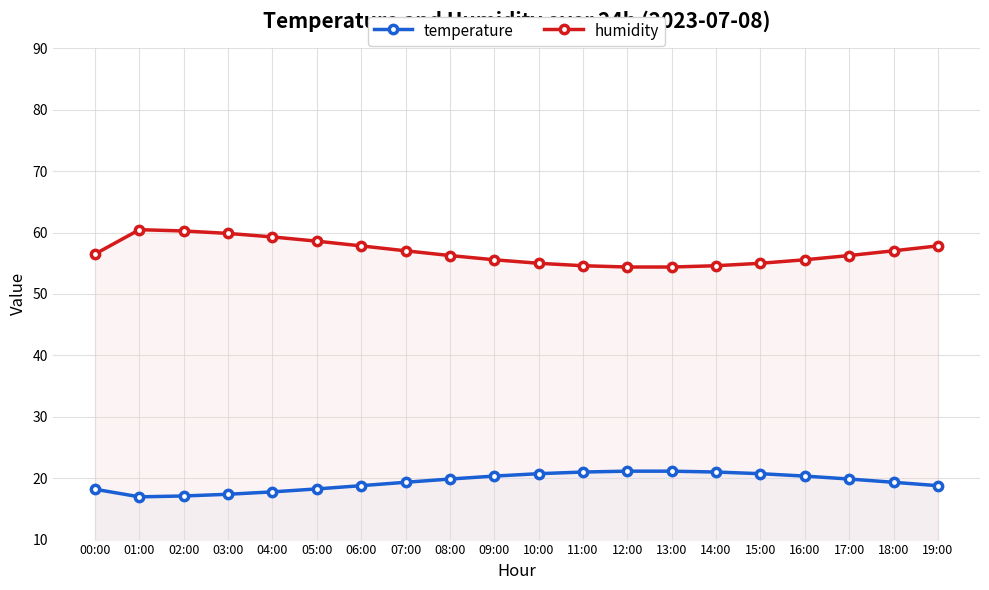

True or false: temperature has a value of 17.8 at 04:00.

True